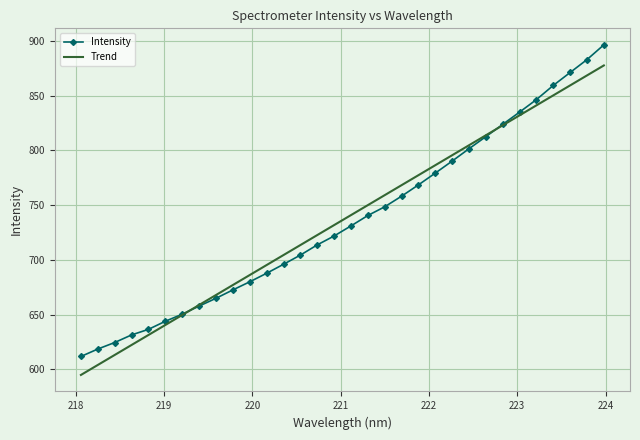

List the series in order of their peak value, lowest first.

Trend, Intensity